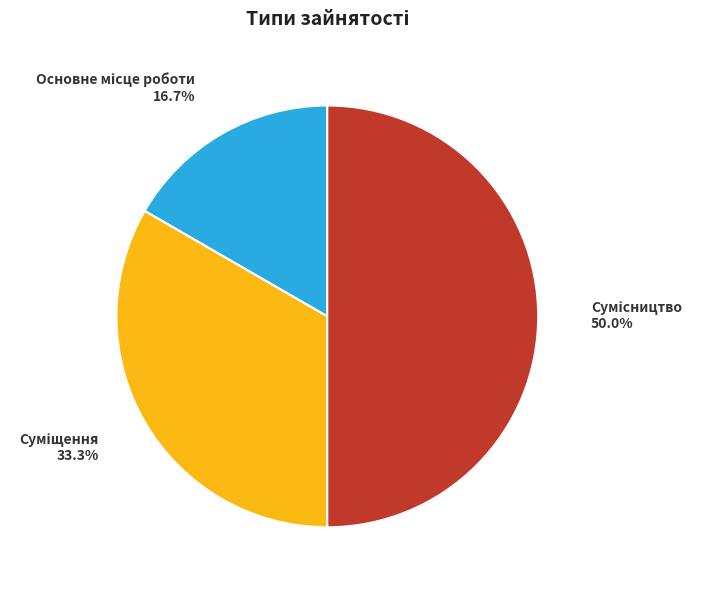

Count the number of slices in the pie.

3